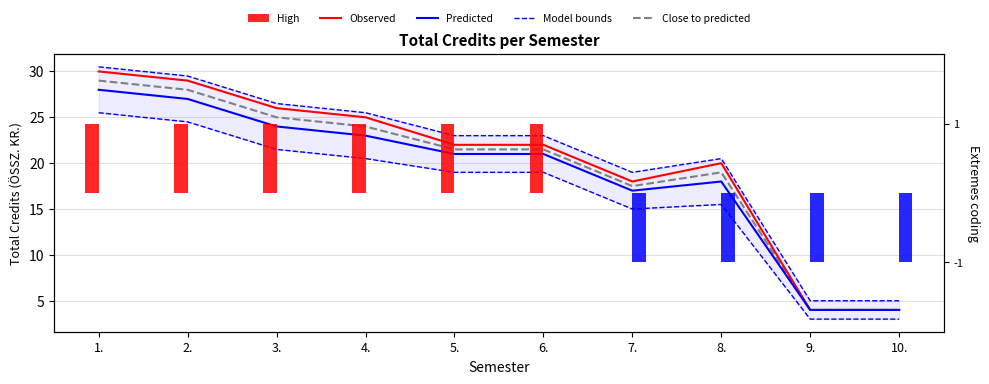

Which series has the largest range (max minus min)?

Observed